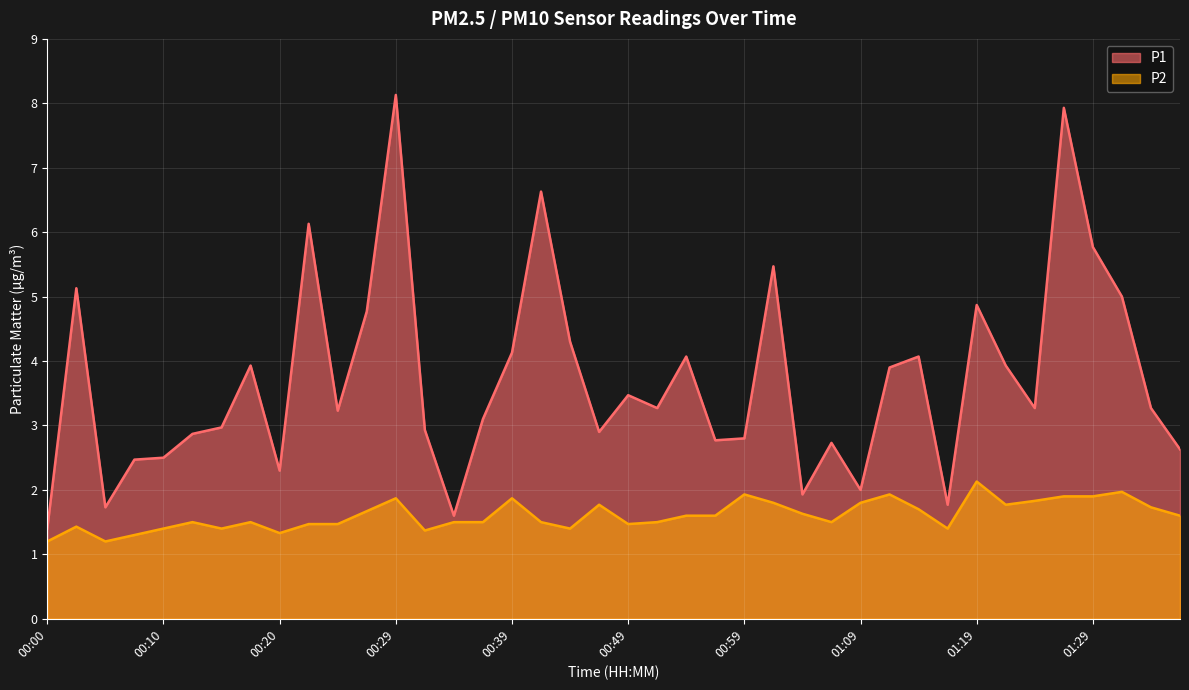

What is the value of the P2 point at the 17th from the left?

1.9